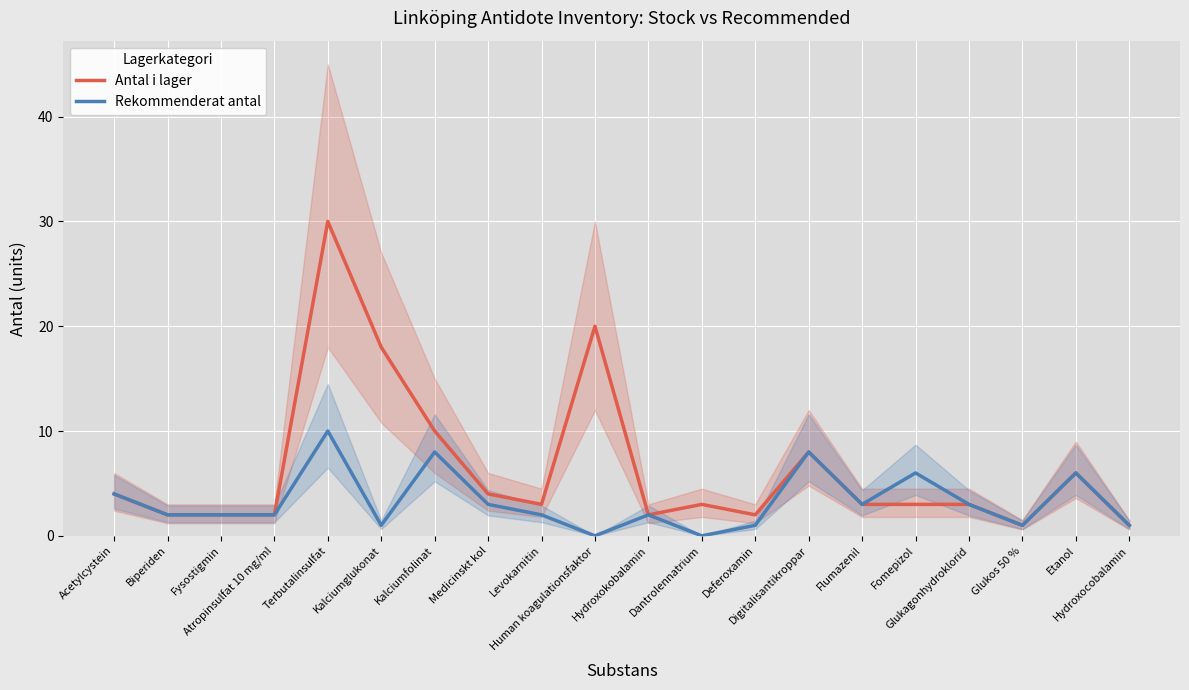

How many distinct data groups are displayed?

2